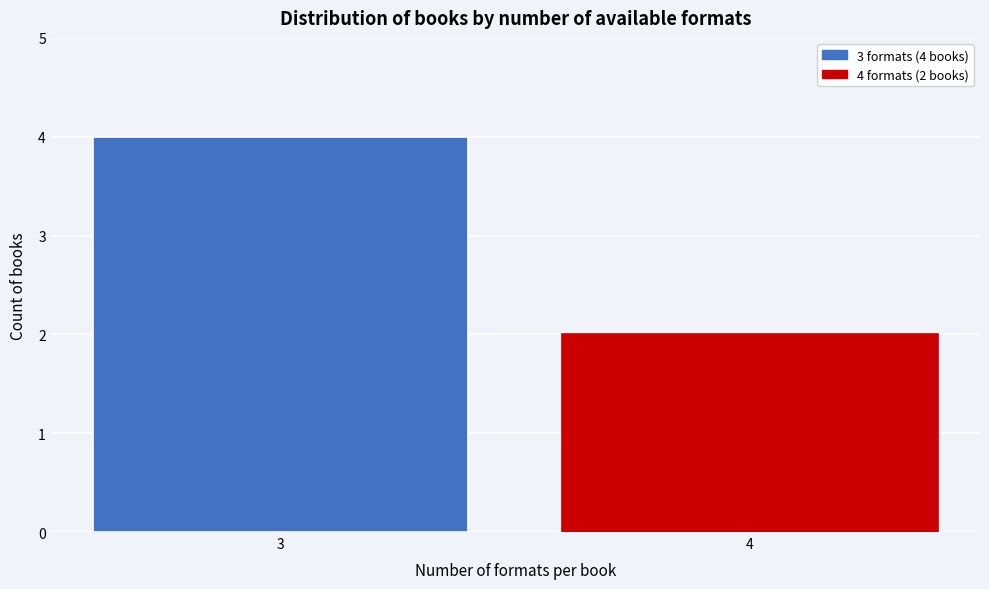

Reading left to right, list all the values displayed in this chart.

4	2